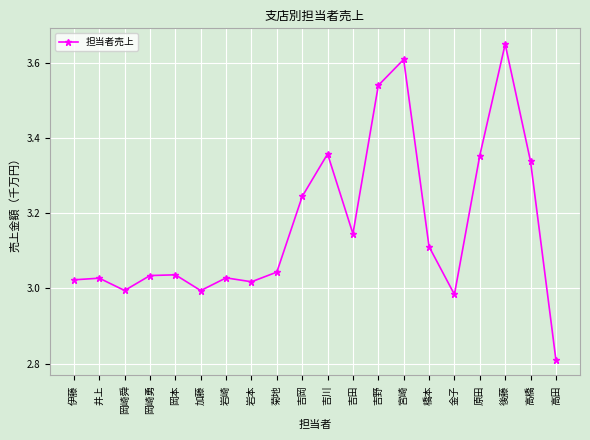

At which category does the chart reach its minimum across all series?

高田